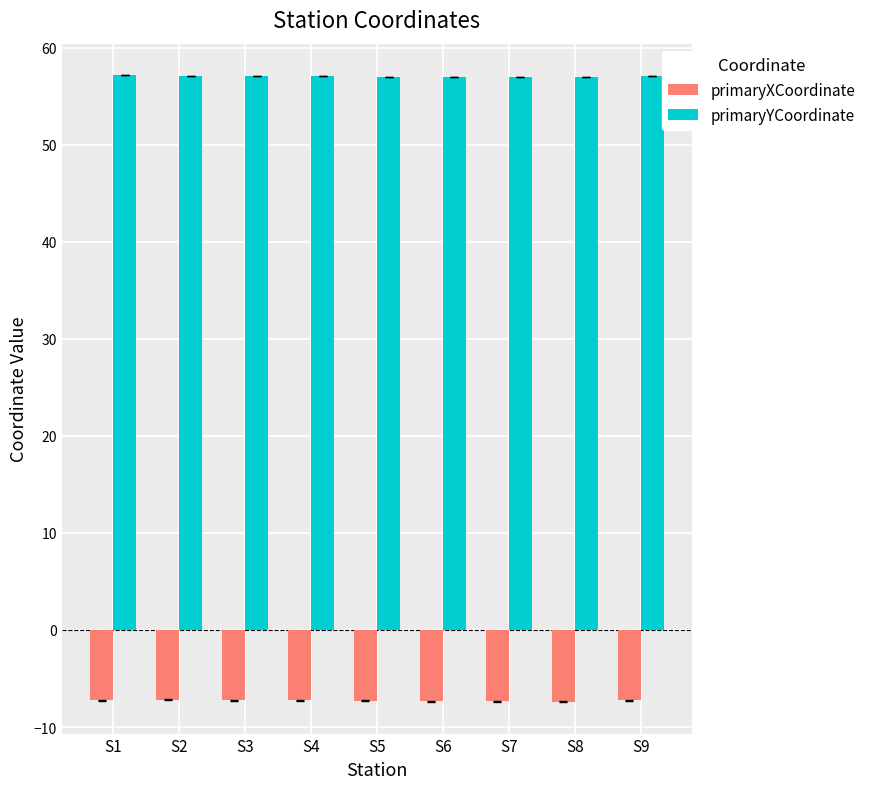

True or false: primaryXCoordinate has a value of -1.7 at S7.

False